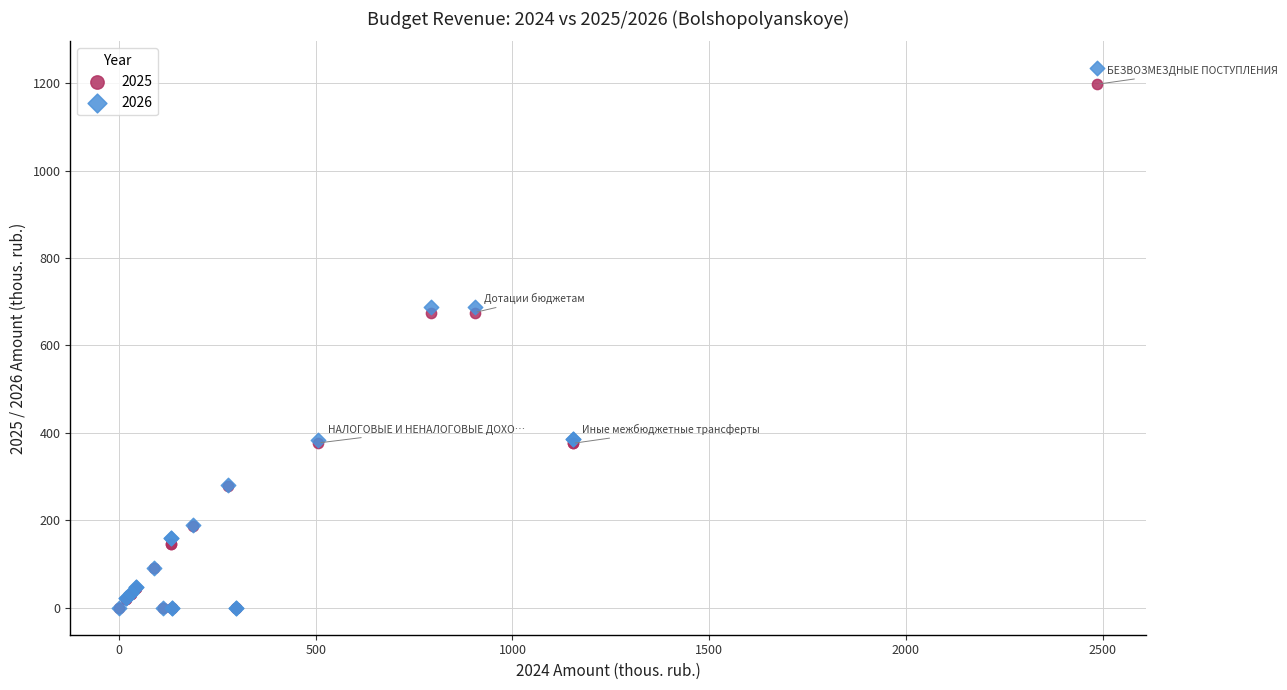

Which series reaches the maximum Y coordinate?

2026